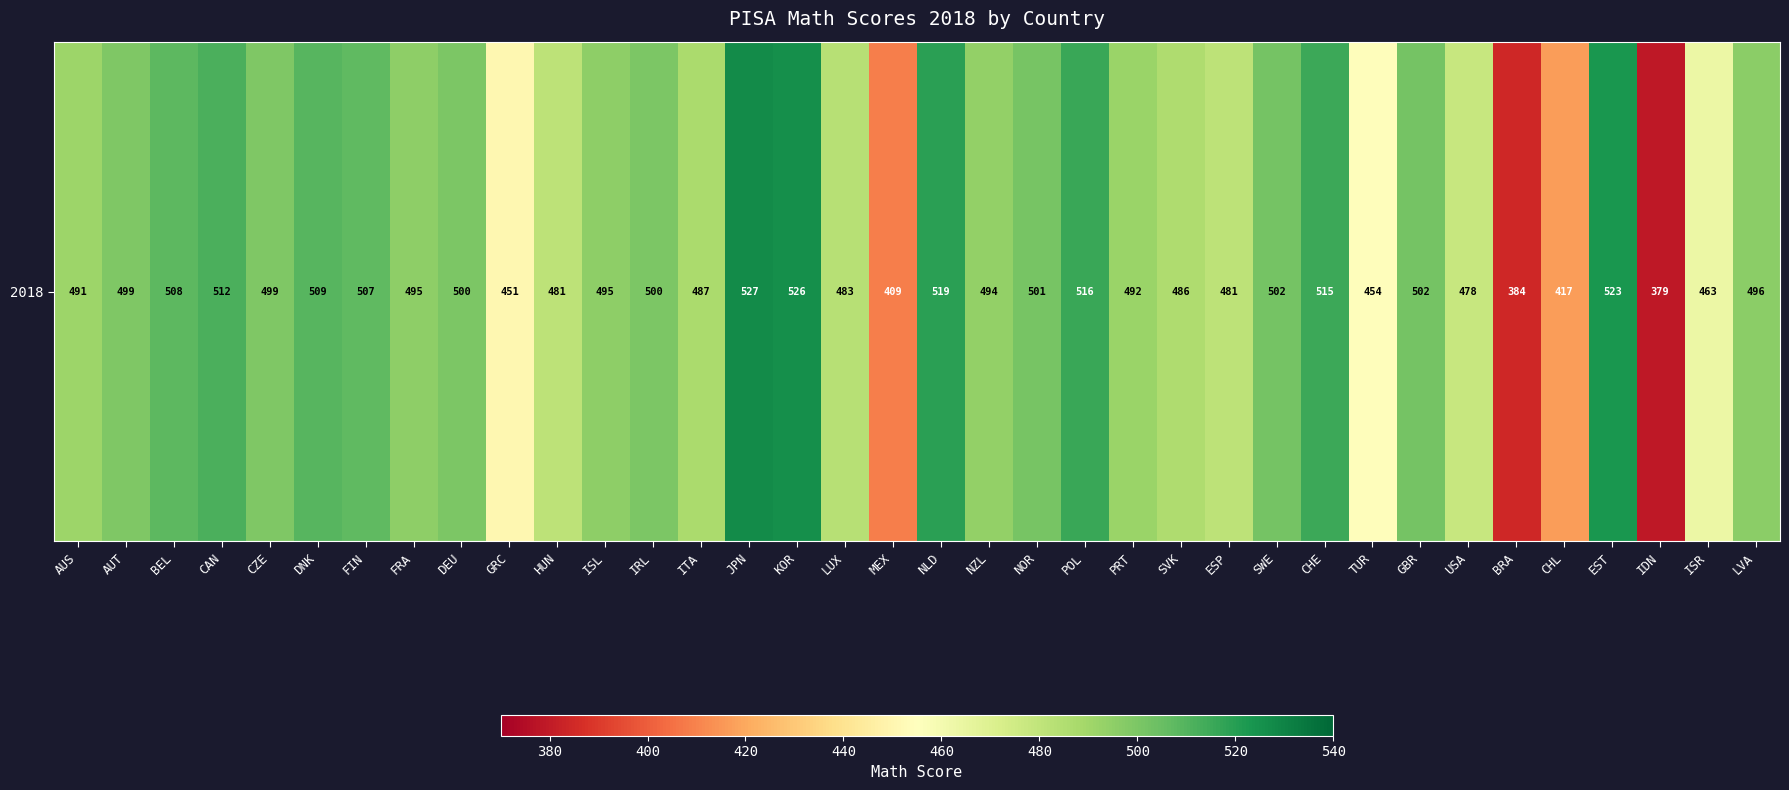

What is the average value?

486